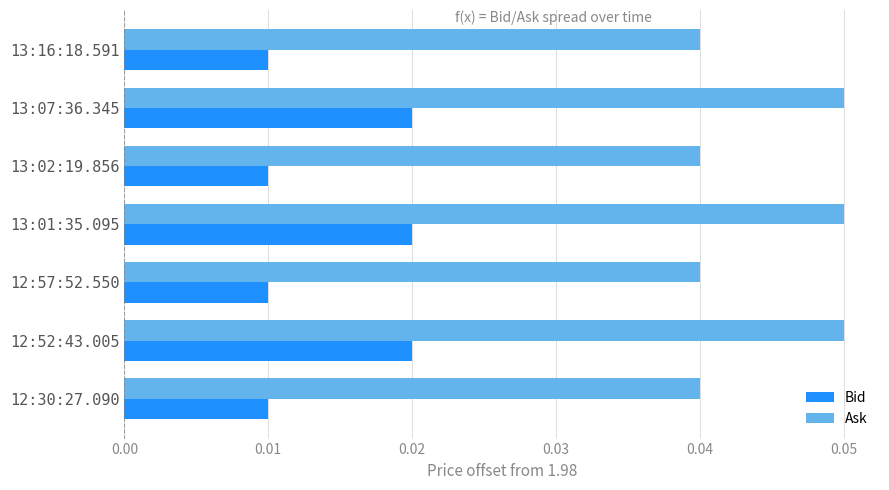

At 13:02:19.856, list the series in order from largest to smallest.

Ask, Bid